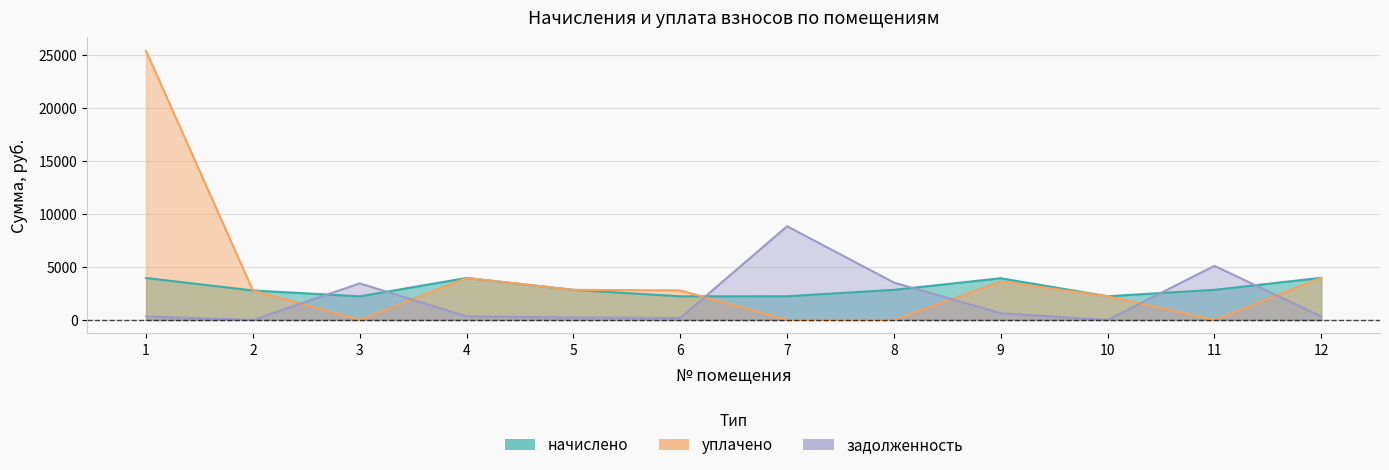

What is the sum of all уплачено values?

47592.2